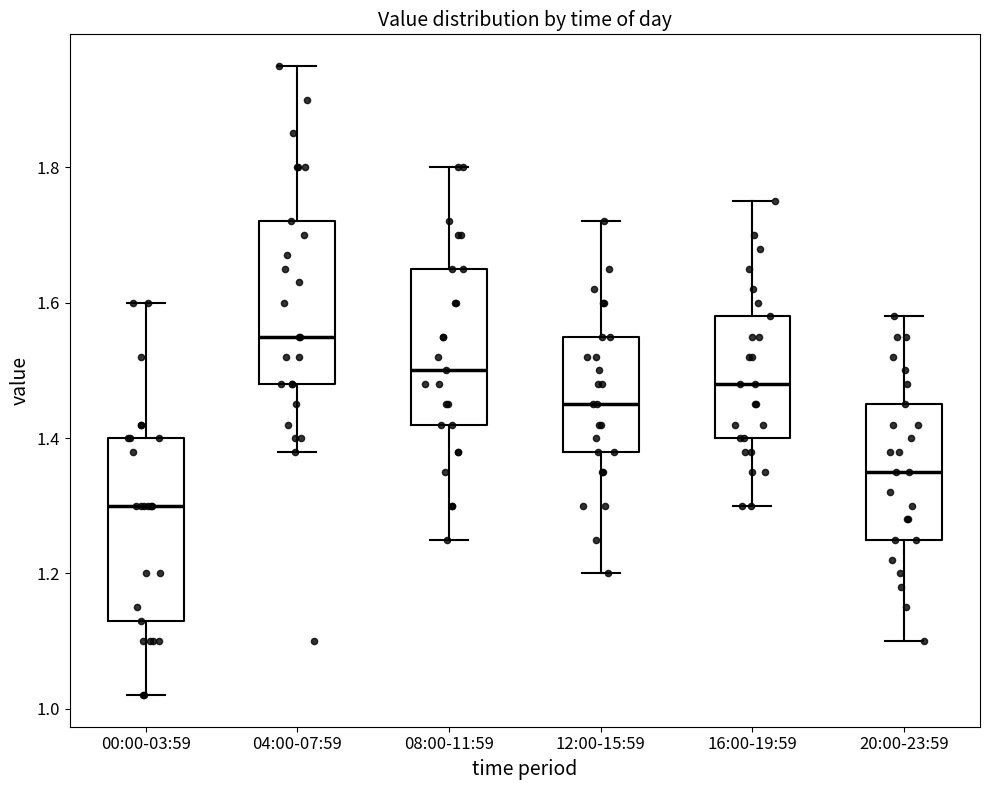

Comparing the boxes themselves (not the whiskers), which one is the tallest?

00:00-03:59